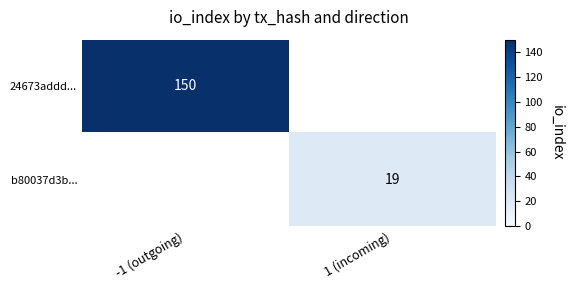

The 24673addd... series shows 150 at -1 (outgoing). True or false?

True